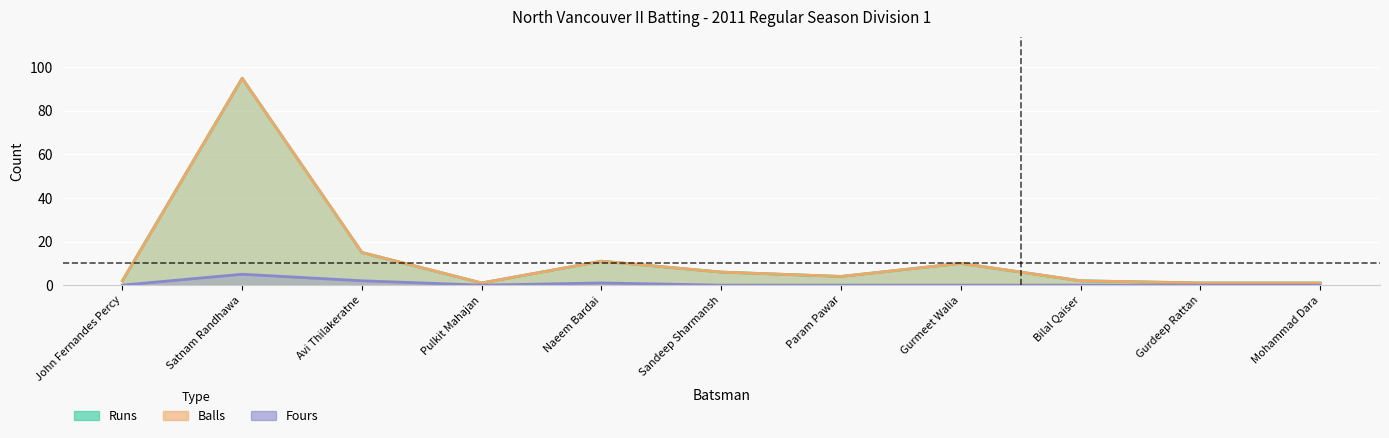

At Sandeep Sharmansh, list the series in order from largest to smallest.

Runs, Balls, Fours